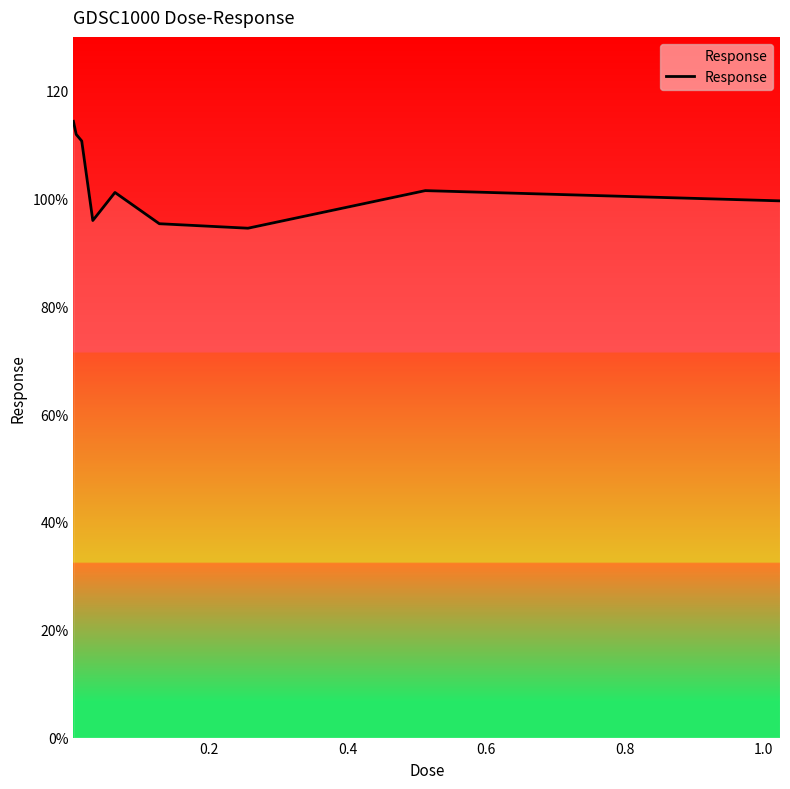

What is the average value?

102.8